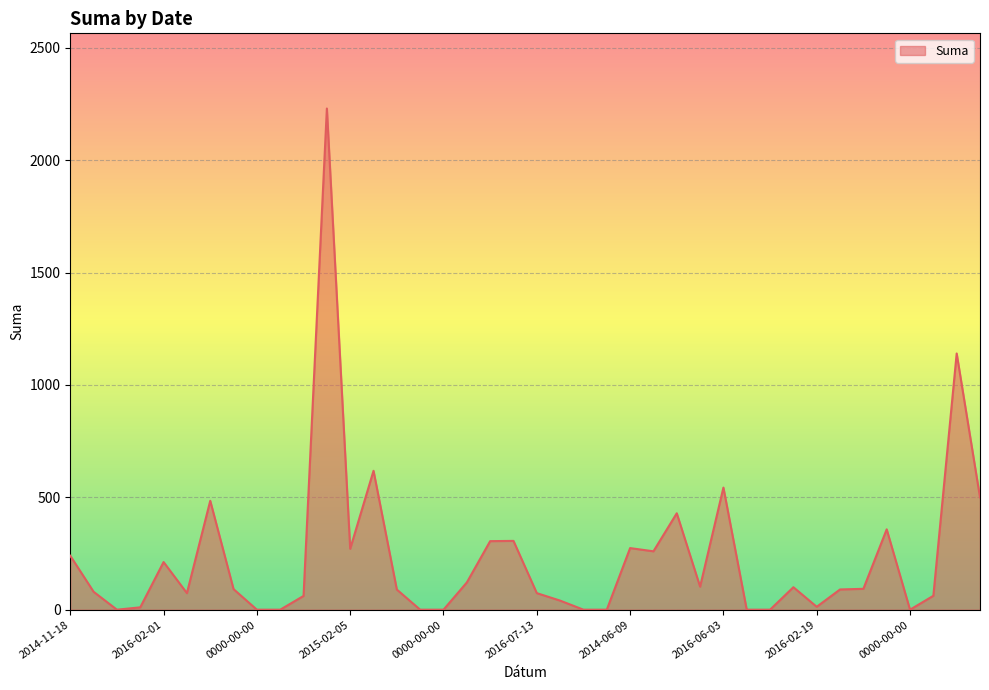

What is the greatest value displayed?

2230.0